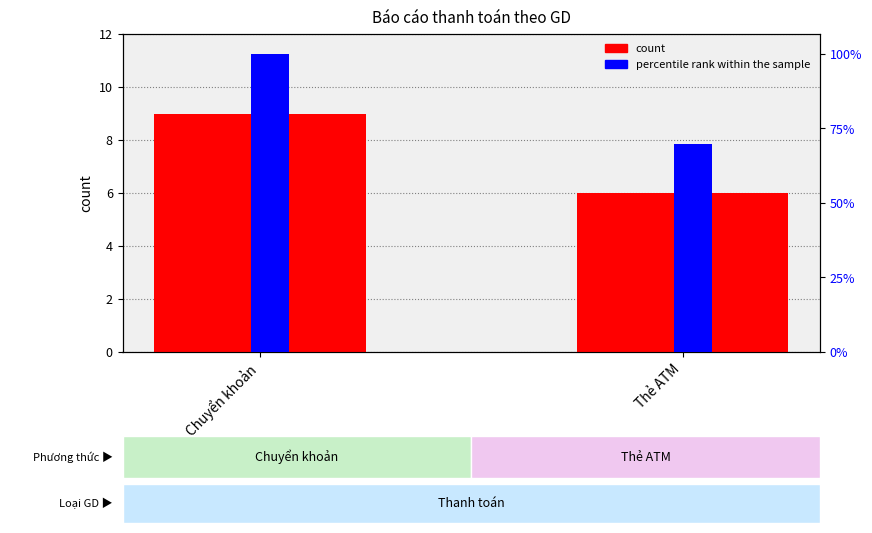

How many count values are between 6 and 9?

2